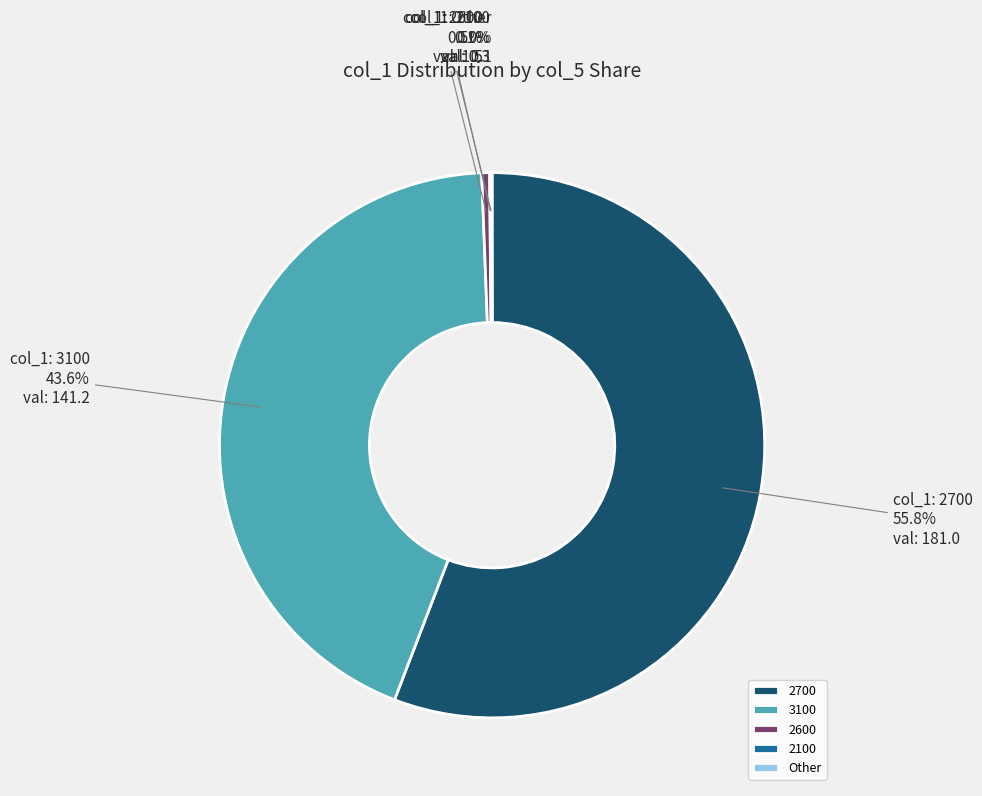

Which category accounts for the majority?

2700